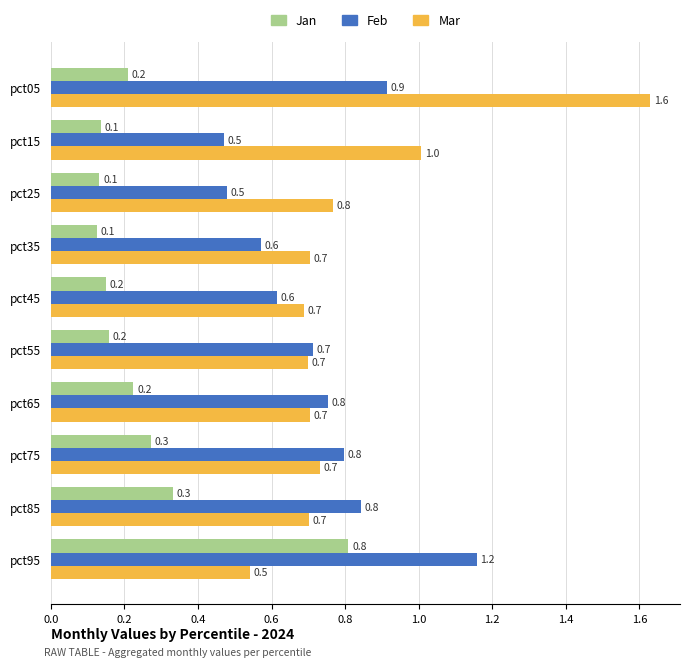

What is the sum of all Feb values?

7.3